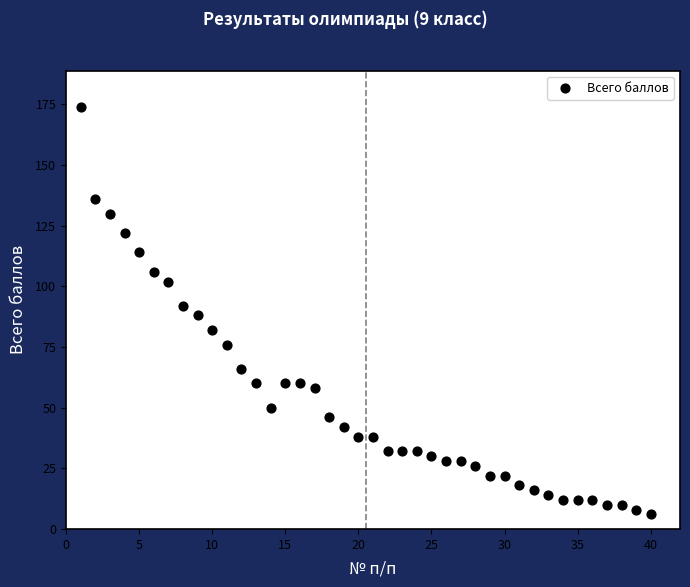

What is the range of Y values (max minus min)?

168